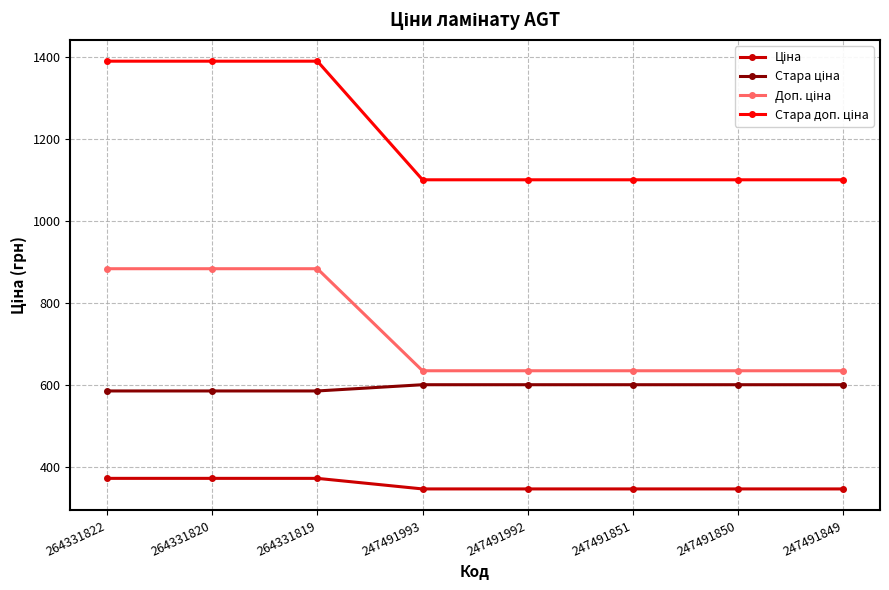

What is the total value across all series at 247491850?

2679.5